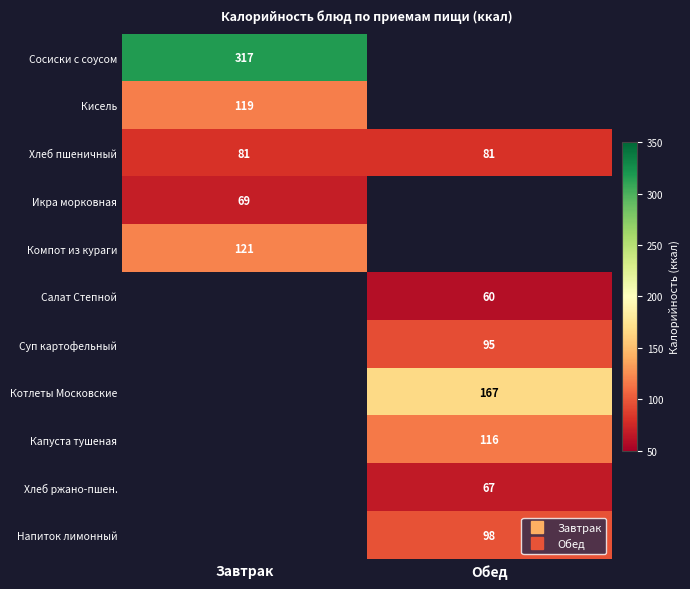

What is the sum of all Хлеб пшеничный values?

162.0